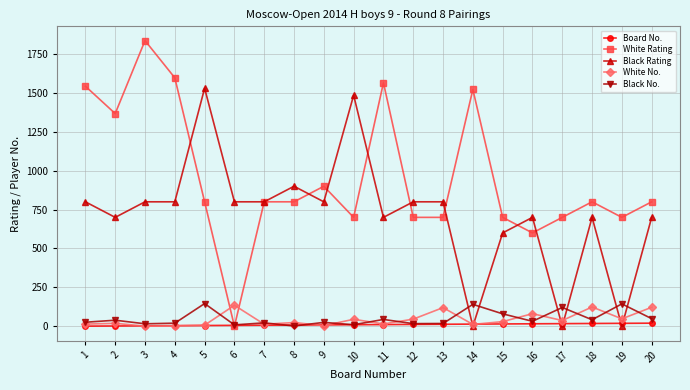

What is the value of the White No. point at the 18th from the left?

124